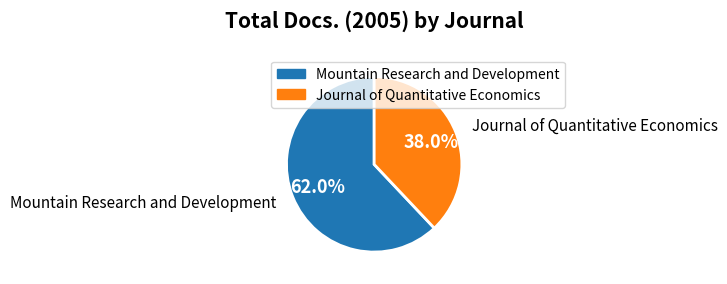

To the nearest percent, what is the combined percentage of Journal of Quantitative Economics and Mountain Research and Development?

100%